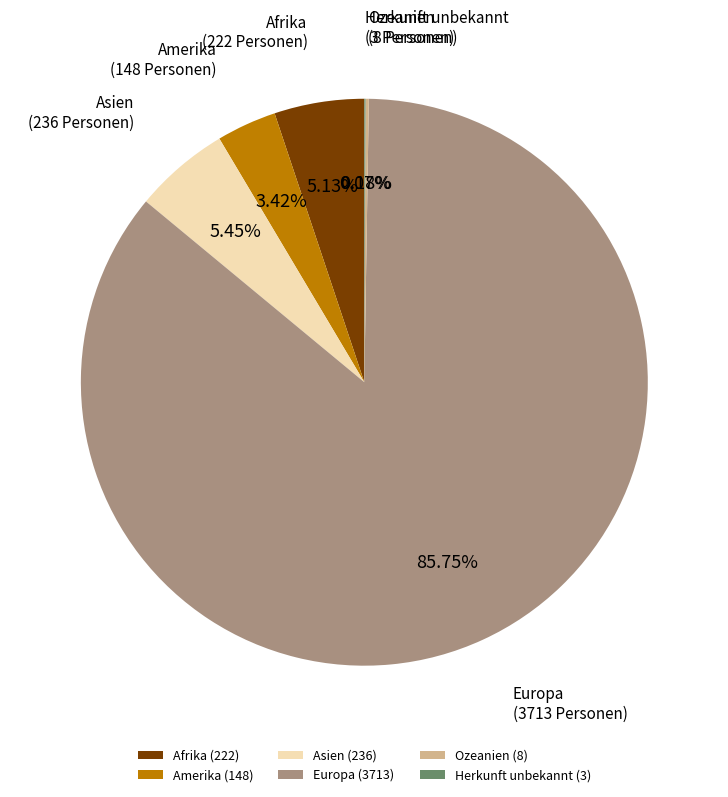

True or false: Europa accounts for 86% of the total.

True